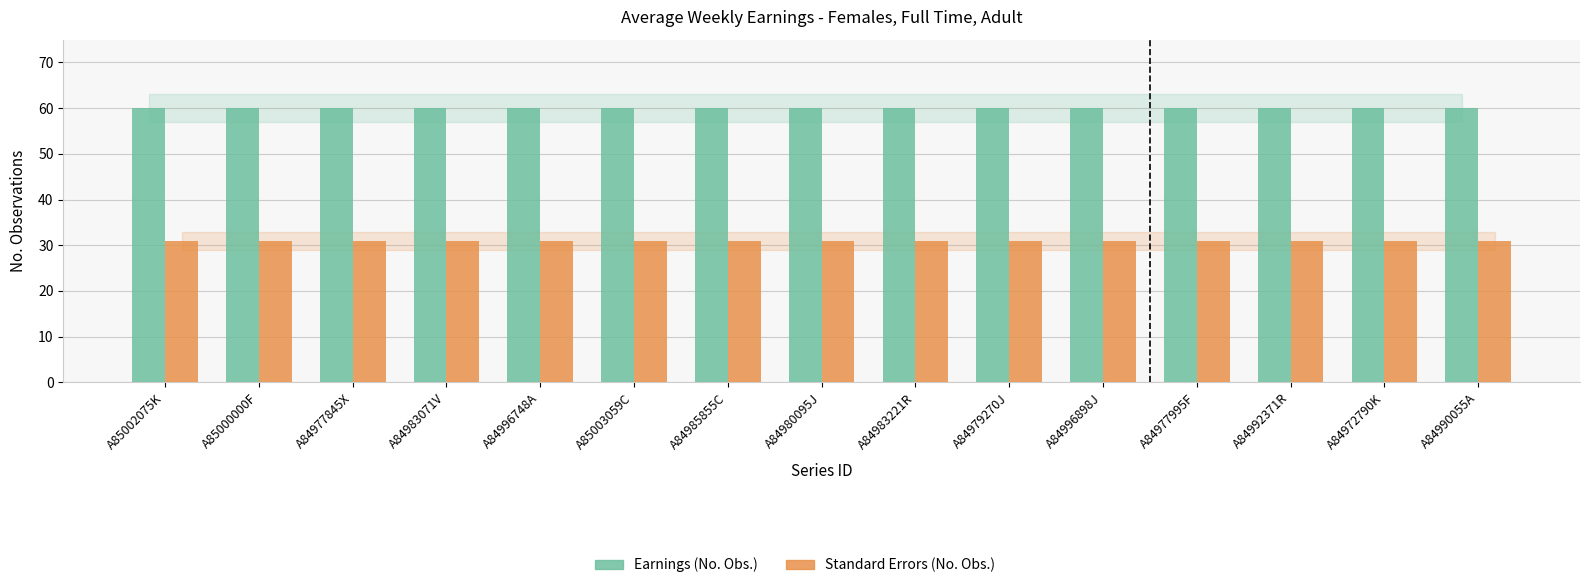

Reading right to left, what are all the values shown in this chart?

Earnings (No. Obs.): A84990055A=60	A84972790K=60	A84992371R=60	A84977995F=60	A84996898J=60	A84979270J=60	A84983221R=60	A84980095J=60	A84985855C=60	A85003059C=60	A84996748A=60	A84983071V=60	A84977845X=60	A85000000F=60	A85002075K=60
Standard Errors (No. Obs.): A84990055A=31	A84972790K=31	A84992371R=31	A84977995F=31	A84996898J=31	A84979270J=31	A84983221R=31	A84980095J=31	A84985855C=31	A85003059C=31	A84996748A=31	A84983071V=31	A84977845X=31	A85000000F=31	A85002075K=31